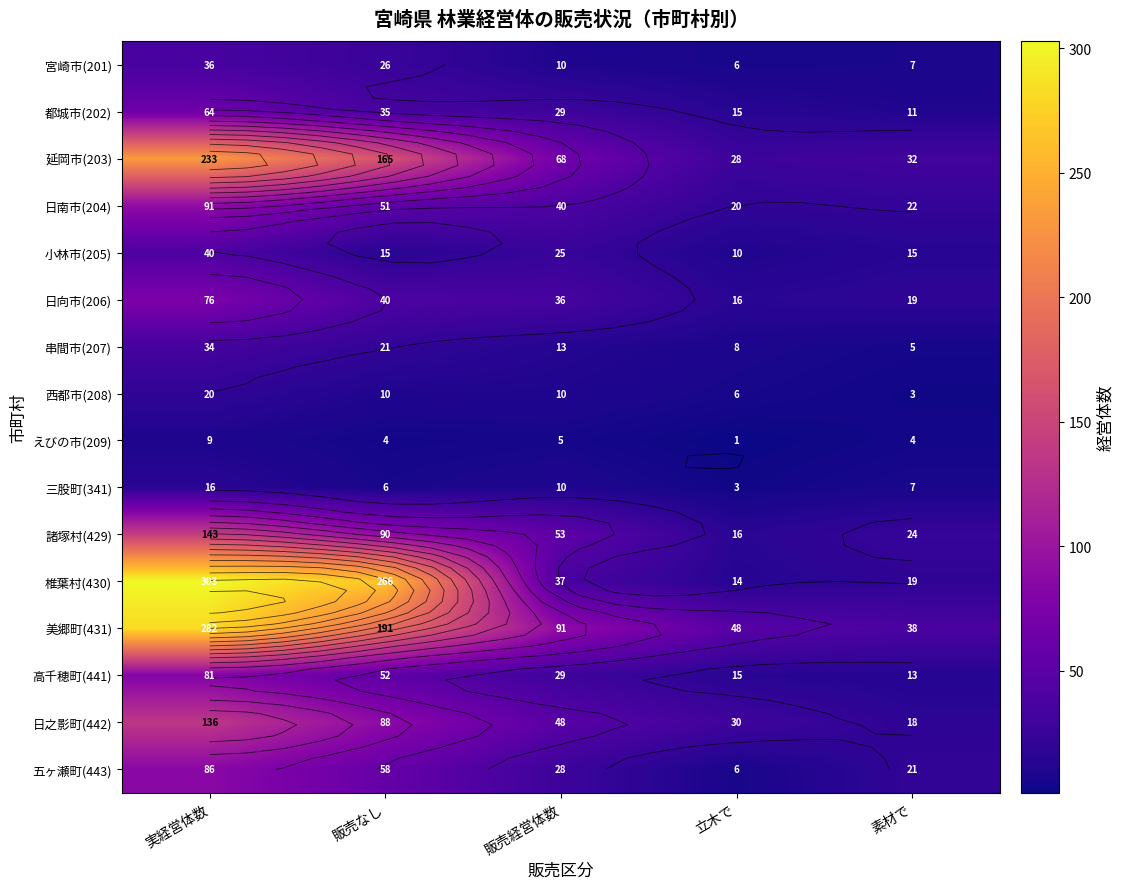

Which series has the widest spread of values?

椎葉村(430)